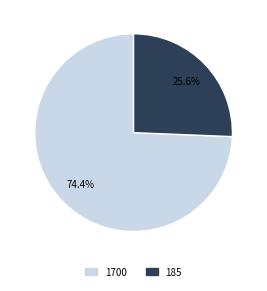

What percentage is NOT represented by 1700?

25.6%